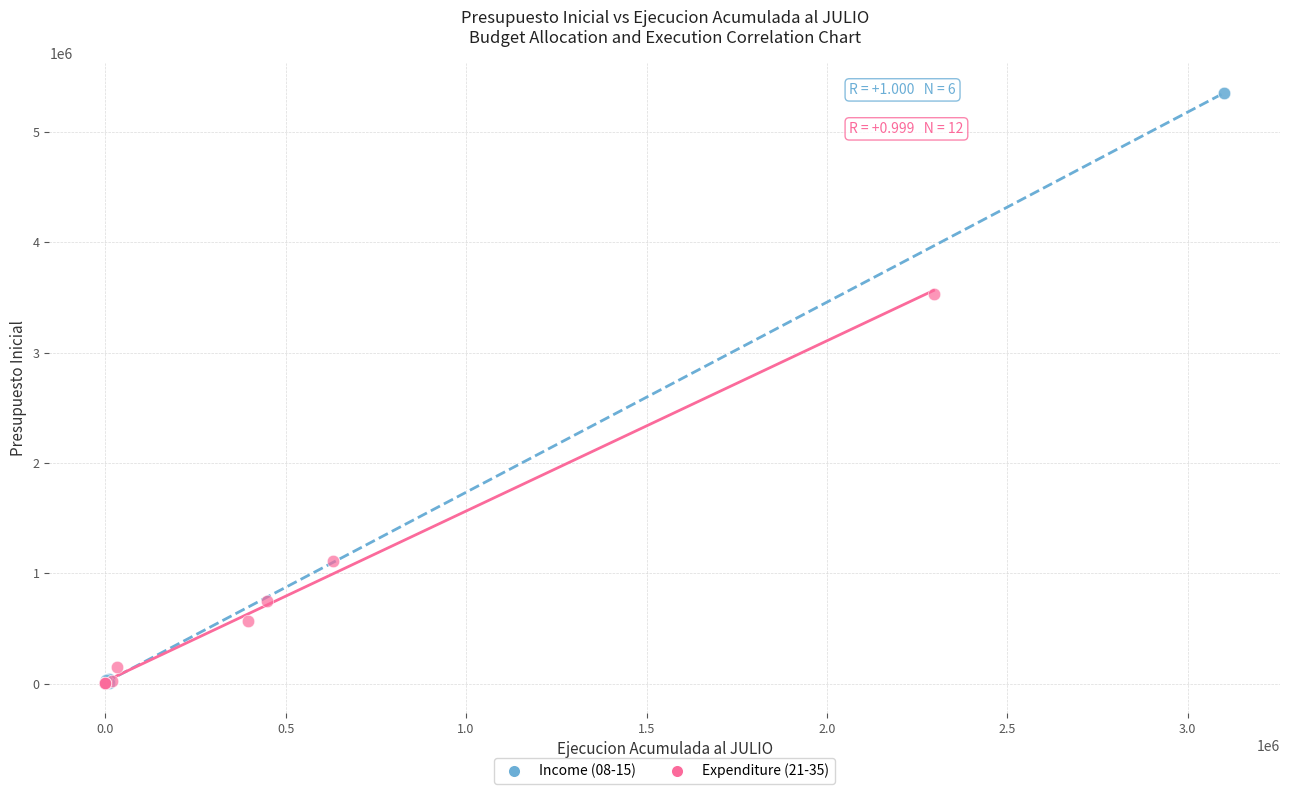

Which series has the largest Y range (max minus min)?

Income (08-15)